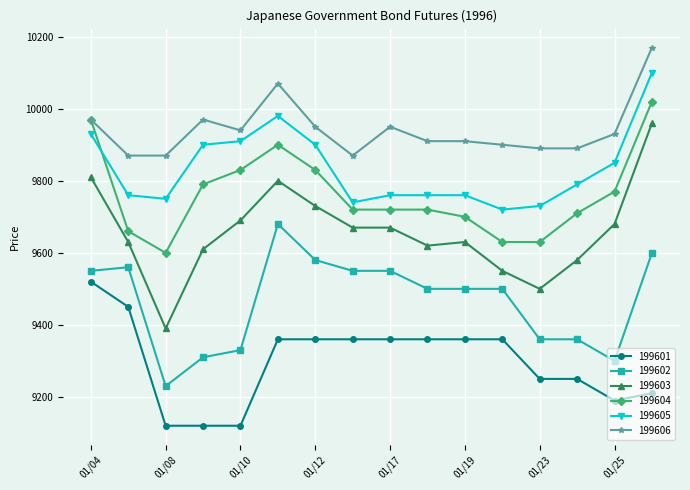

List the series in order of their peak value, highest first.

199606, 199605, 199604, 199603, 199602, 199601